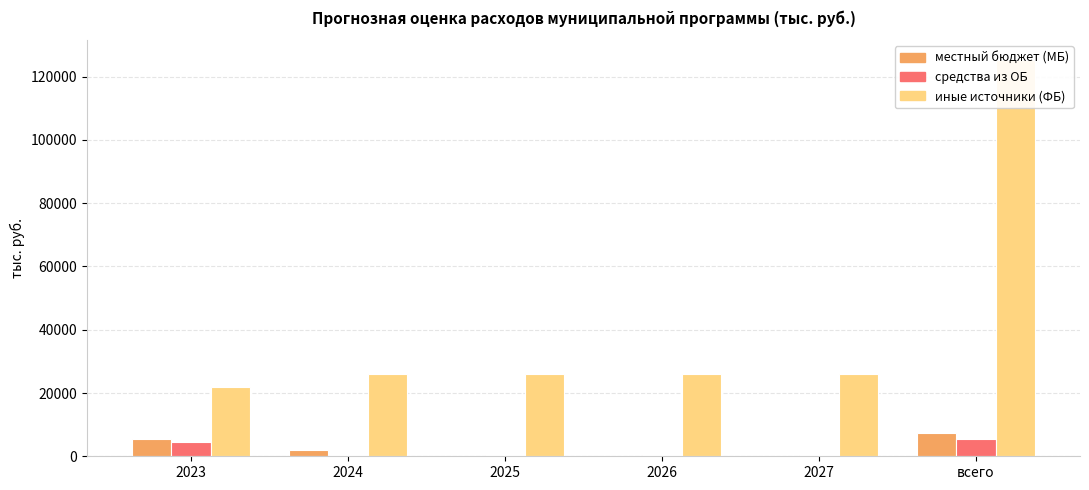

What is the greatest value displayed?

125268.4